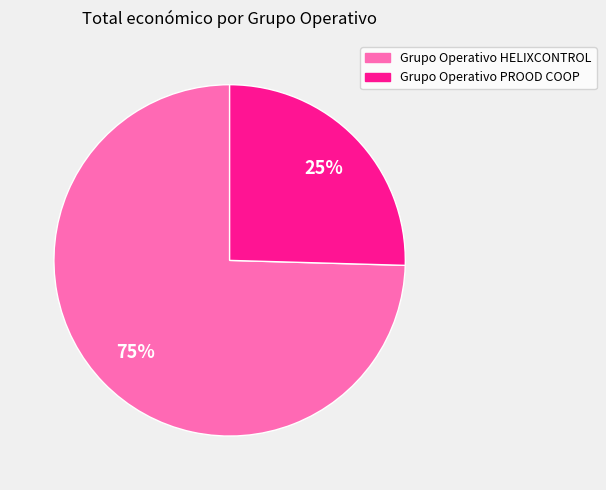

What is the ratio of the value at Grupo Operativo PROOD COOP to the value at Grupo Operativo HELIXCONTROL?

0.3